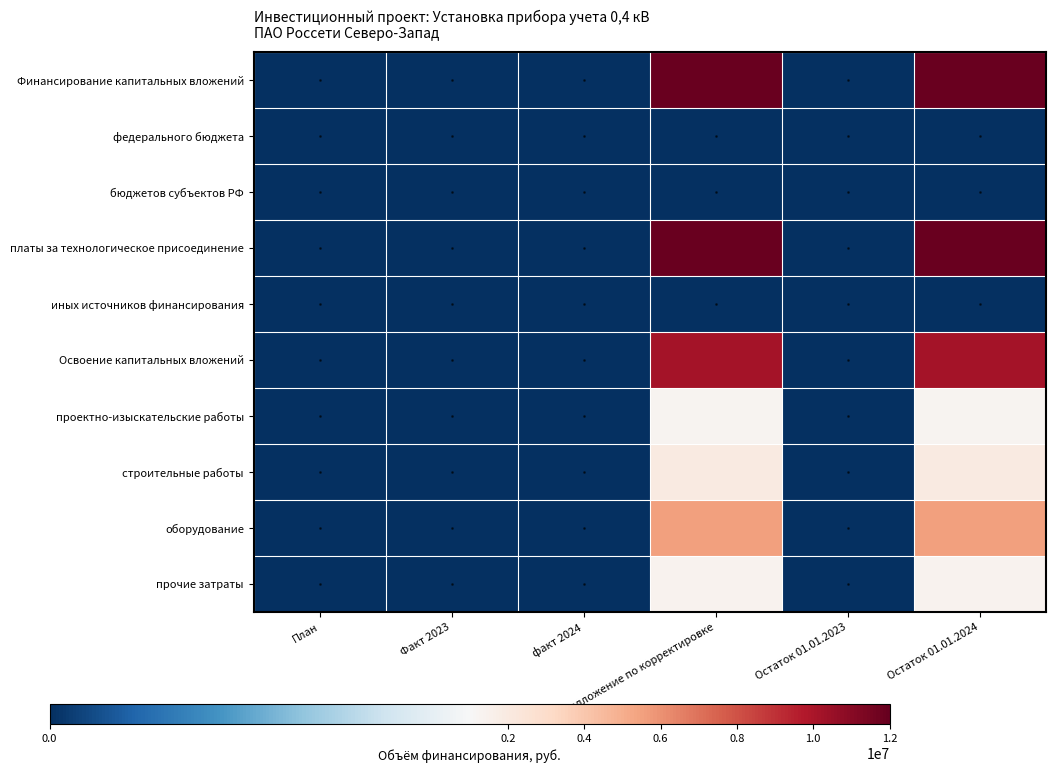

How many categories are shown in the chart?

6